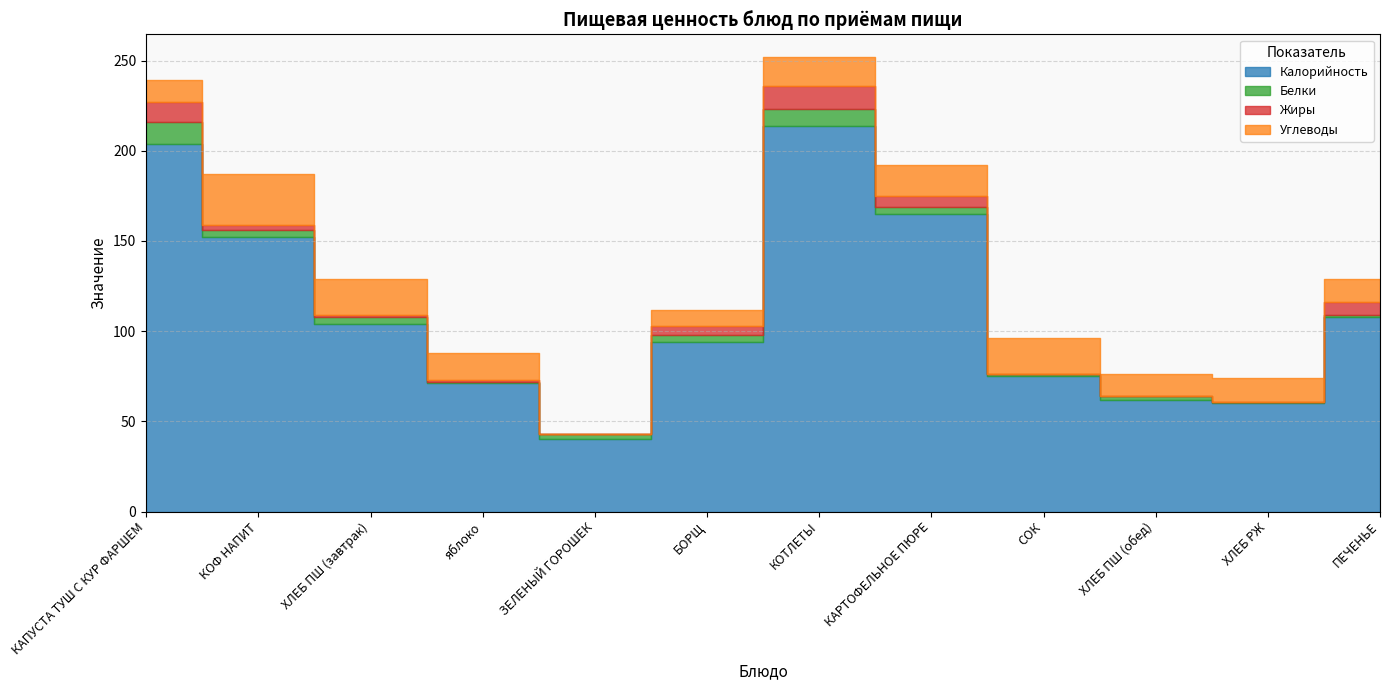

Where is the first local minimum for Белки?

яблоко